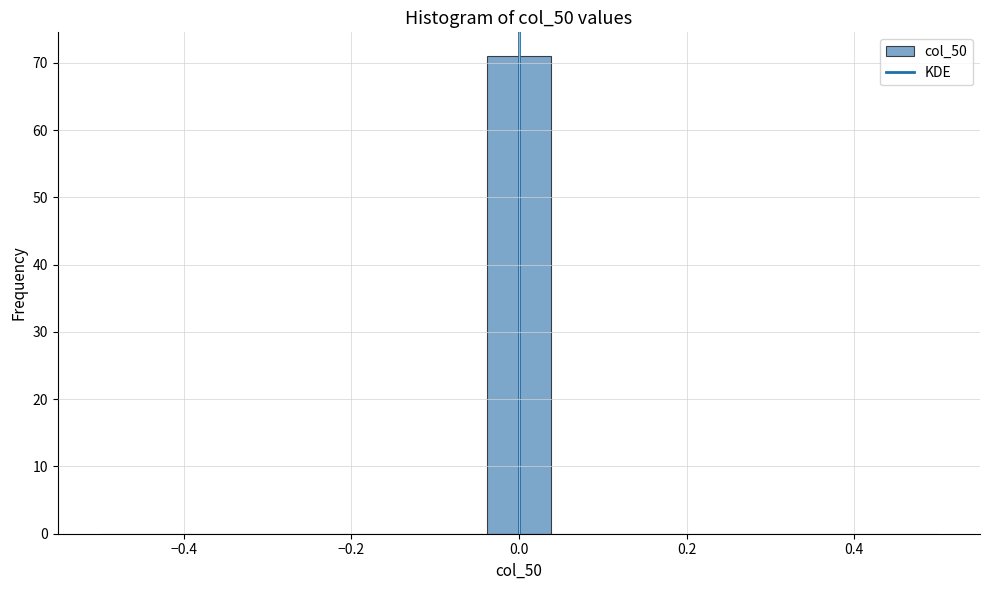

Read against the x-axis, roughly where is the centre of the tallest bar?

0.00